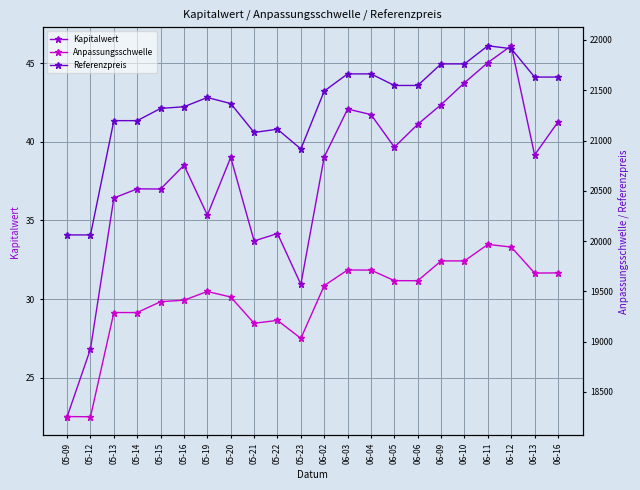

Count the number of data series in this chart.

3